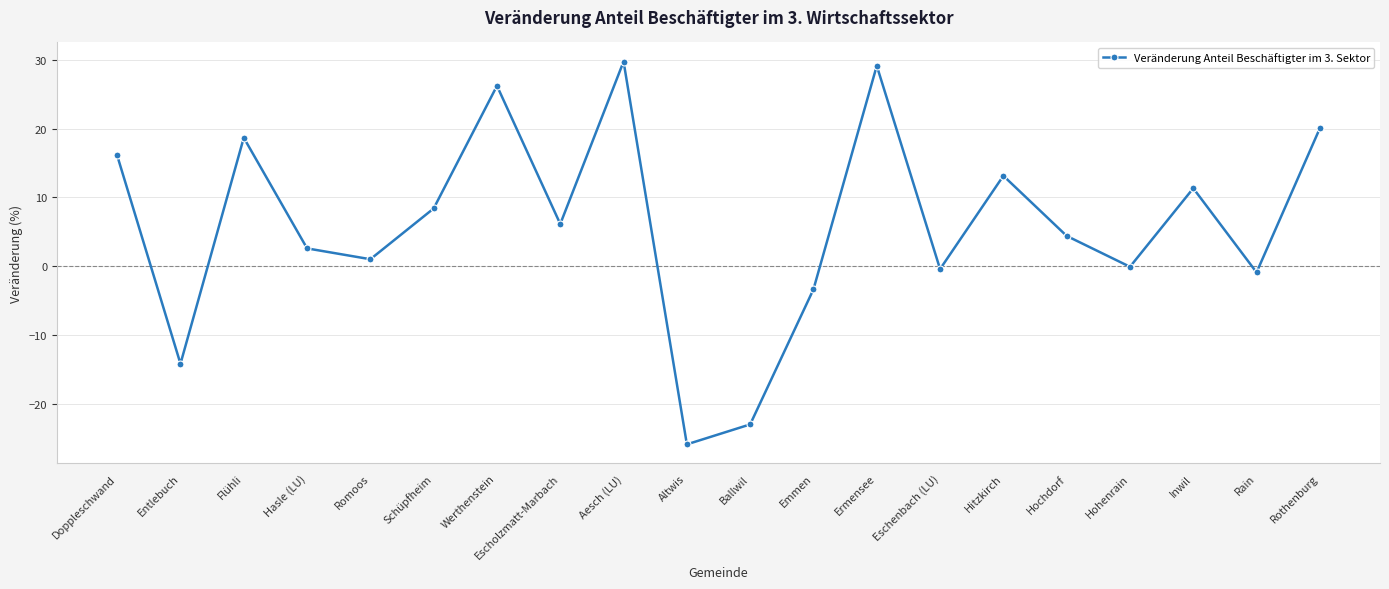

At which label does the data first exceed 6?

Doppleschwand